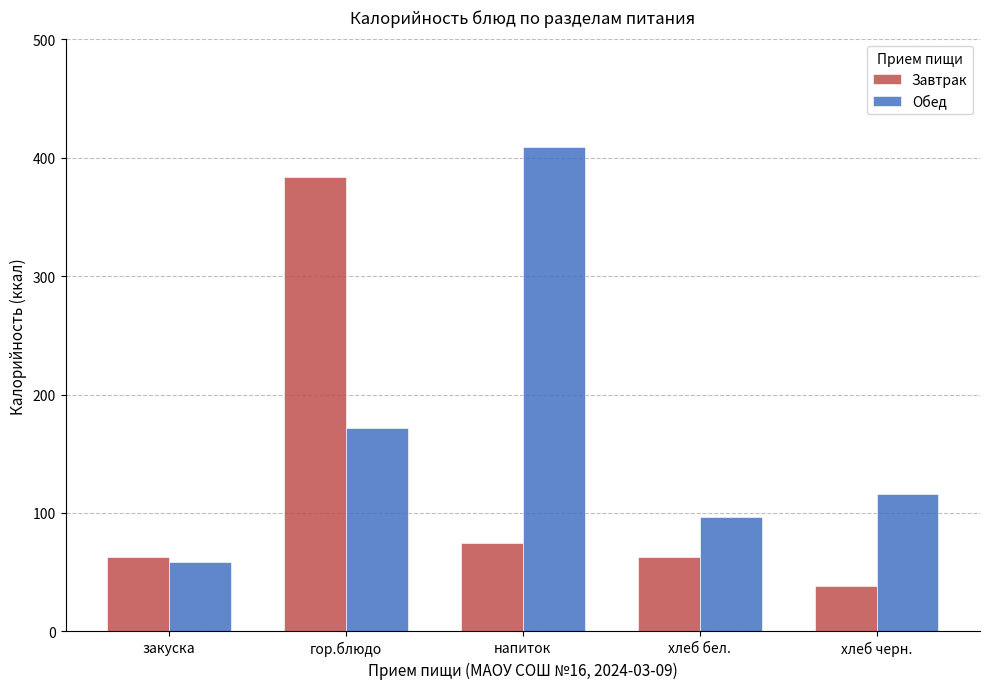

Where is Завтрак nearest to the value 211?

напиток